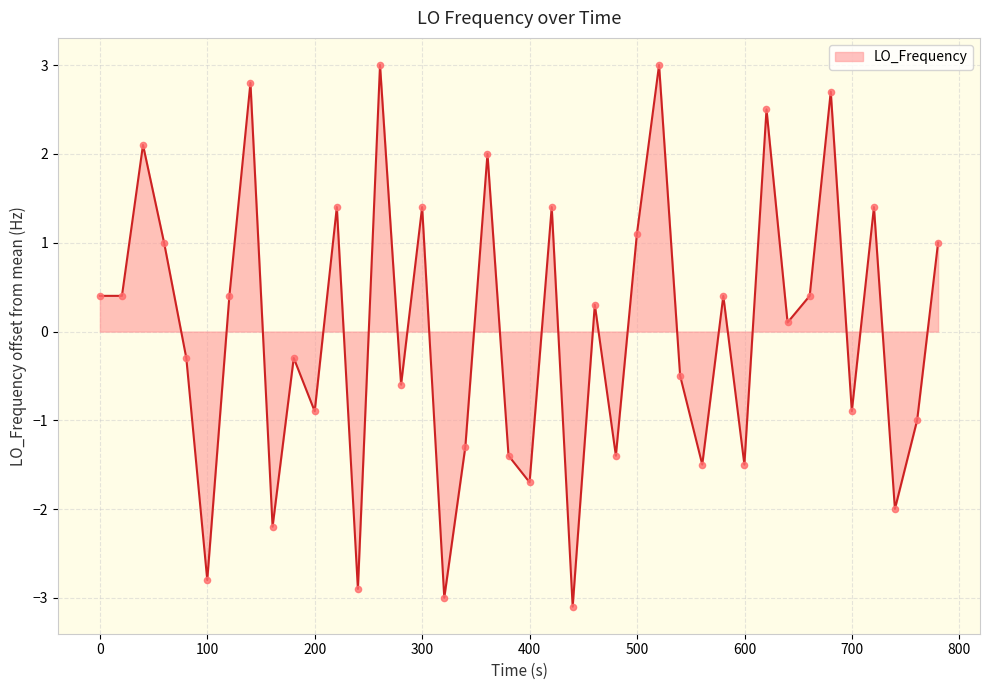

What is the greatest value displayed?

3.0